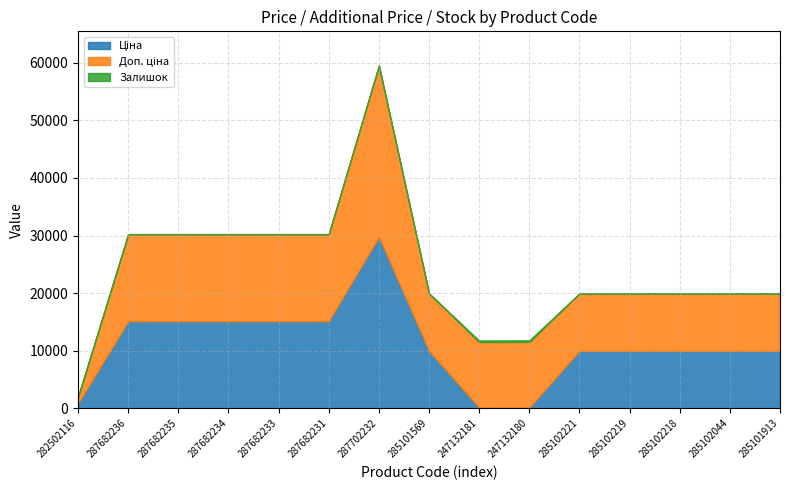

How many interior local valleys does the Доп. ціна series have?

1